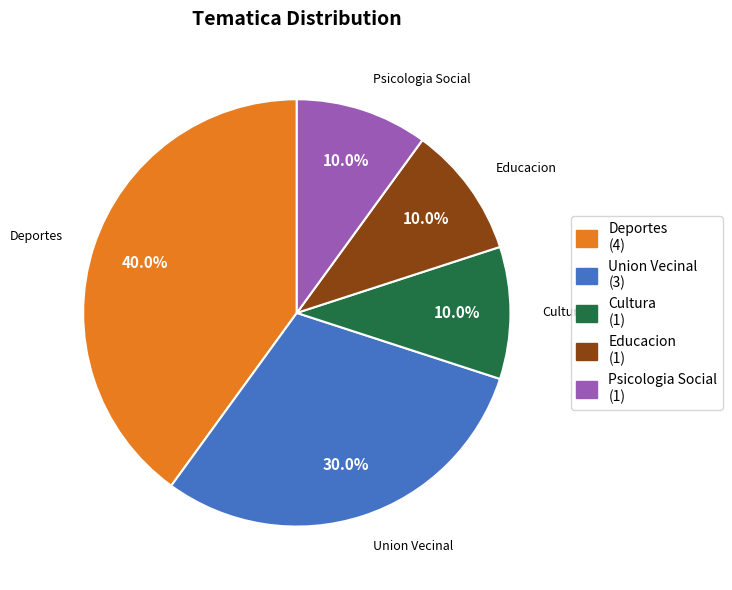

To the nearest percent, what is the difference between the Deportes and Educacion slice percentages?

30%